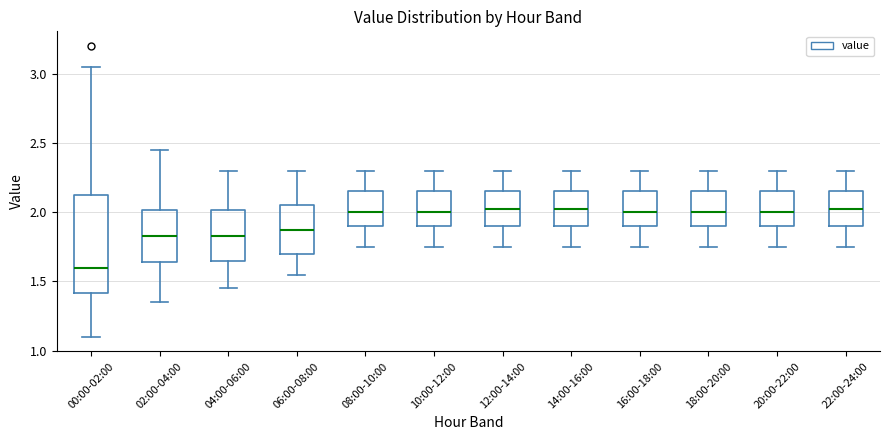

Reading left to right, transcribe this box plot: for each box, give where its median line is, the range the box spans, and where its two whiskers end, as read against the y-axis. The values are not printed on the chart, so give them approximately, as read against the axis.

00:00-02:00: median 1.60, box 1.40 to 2.15, whiskers 1.10 to 3.05
02:00-04:00: median 1.85, box 1.65 to 2.00, whiskers 1.35 to 2.45
04:00-06:00: median 1.85, box 1.65 to 2.00, whiskers 1.45 to 2.30
06:00-08:00: median 1.90, box 1.70 to 2.05, whiskers 1.55 to 2.30
08:00-10:00: median 2.00, box 1.90 to 2.15, whiskers 1.75 to 2.30
10:00-12:00: median 2.00, box 1.90 to 2.15, whiskers 1.75 to 2.30
12:00-14:00: median 2.05, box 1.90 to 2.15, whiskers 1.75 to 2.30
14:00-16:00: median 2.05, box 1.90 to 2.15, whiskers 1.75 to 2.30
16:00-18:00: median 2.00, box 1.90 to 2.15, whiskers 1.75 to 2.30
18:00-20:00: median 2.00, box 1.90 to 2.15, whiskers 1.75 to 2.30
20:00-22:00: median 2.00, box 1.90 to 2.15, whiskers 1.75 to 2.30
22:00-24:00: median 2.05, box 1.90 to 2.15, whiskers 1.75 to 2.30